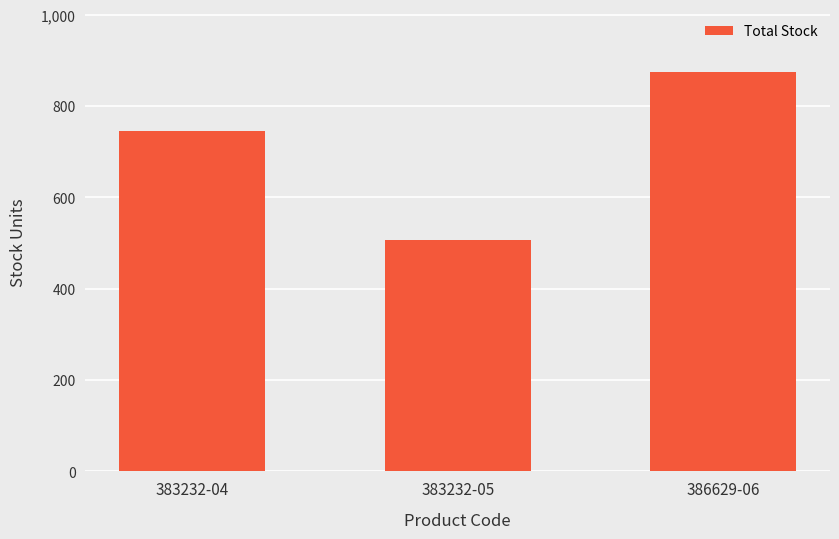

At which label is the value closest to 691?

383232-04